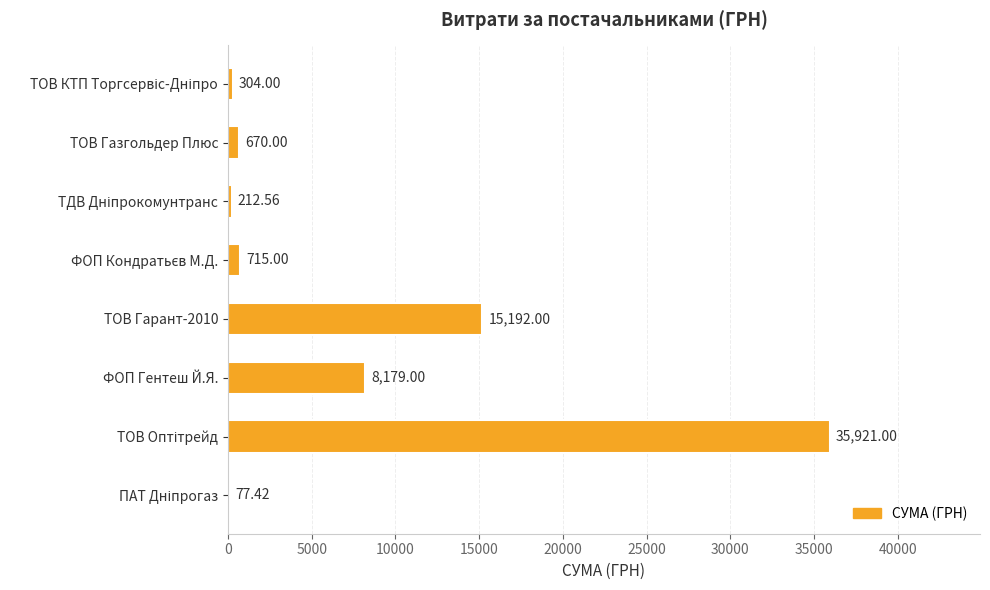

Which has a higher value, ФОП Гентеш Й.Я. or ТОВ Газгольдер Плюс?

ФОП Гентеш Й.Я.